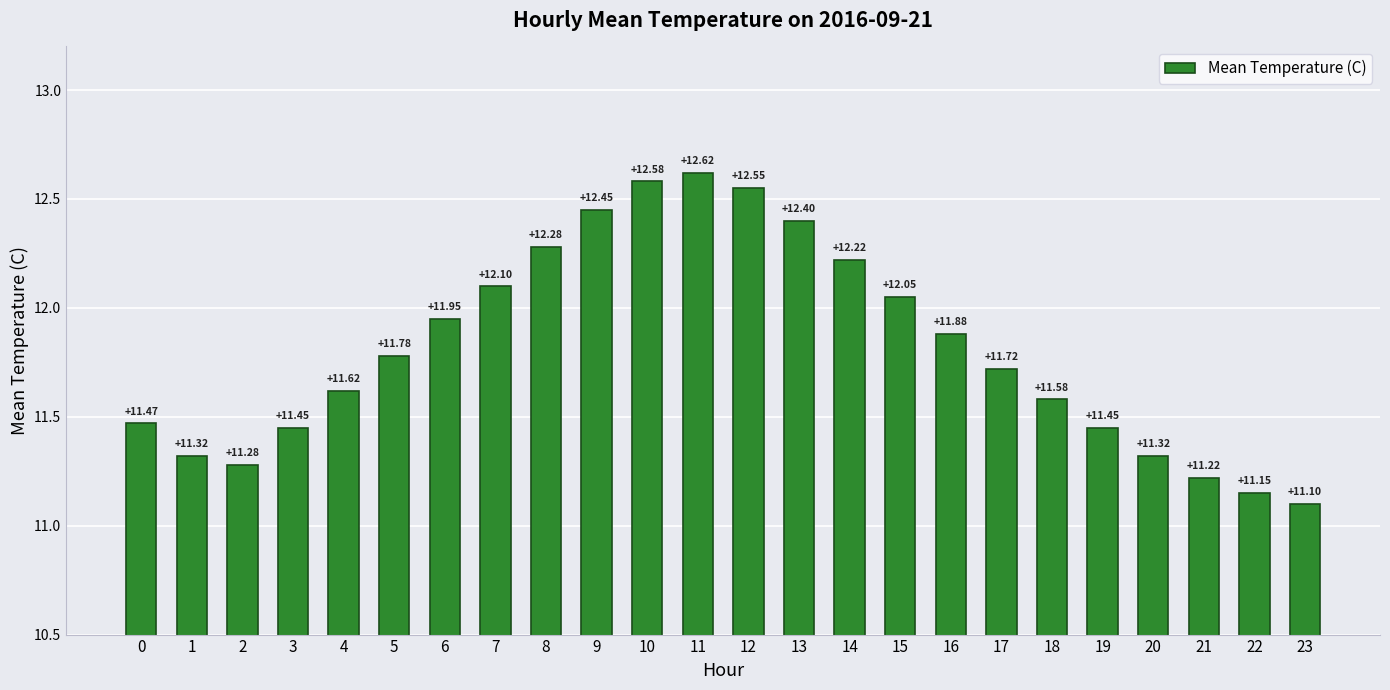

What is the value of the 18th bar from the left?

11.7